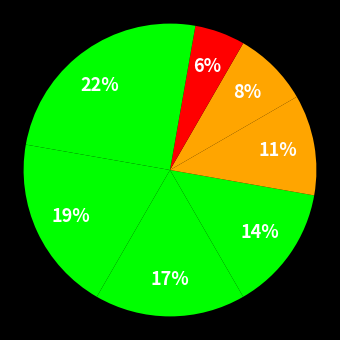

Count the number of slices in the pie.

8